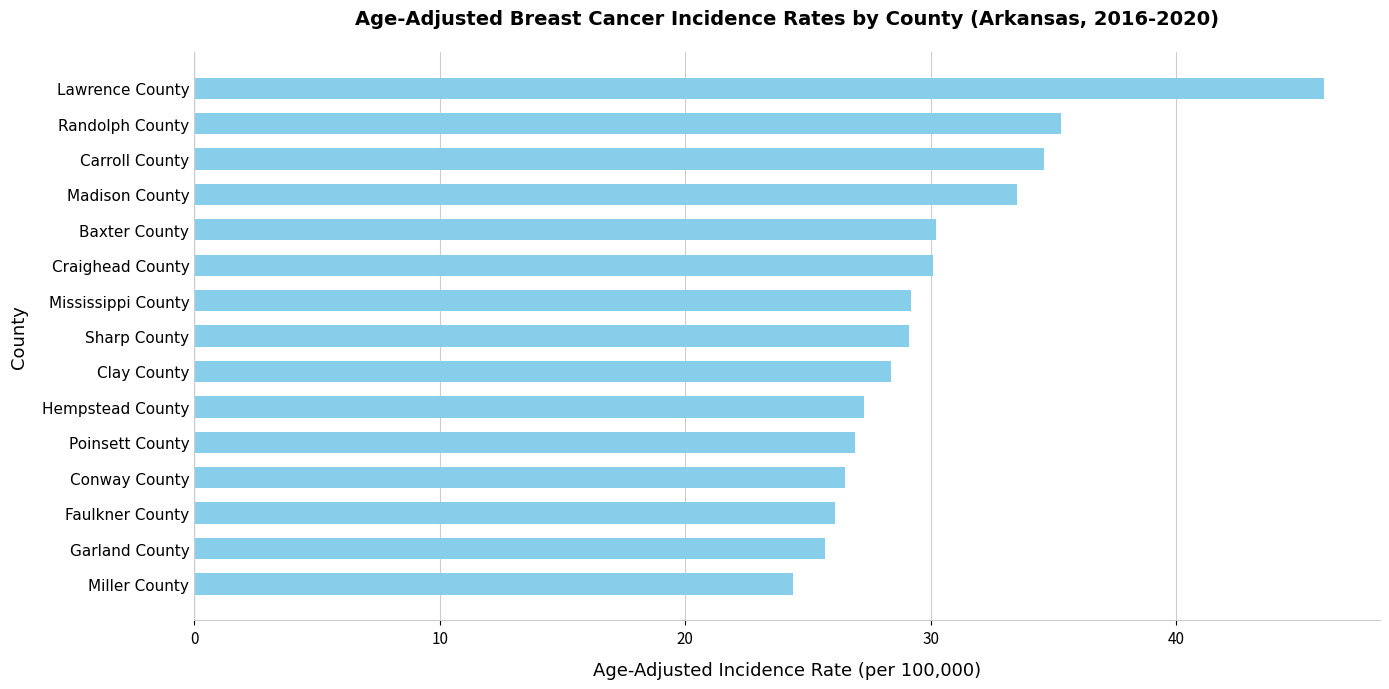

How many data points does each series have?

15